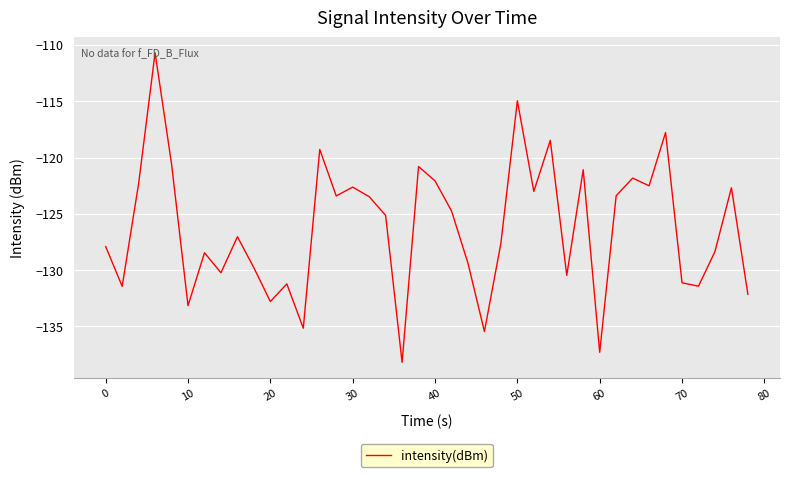

What is the smallest value displayed?

-138.2